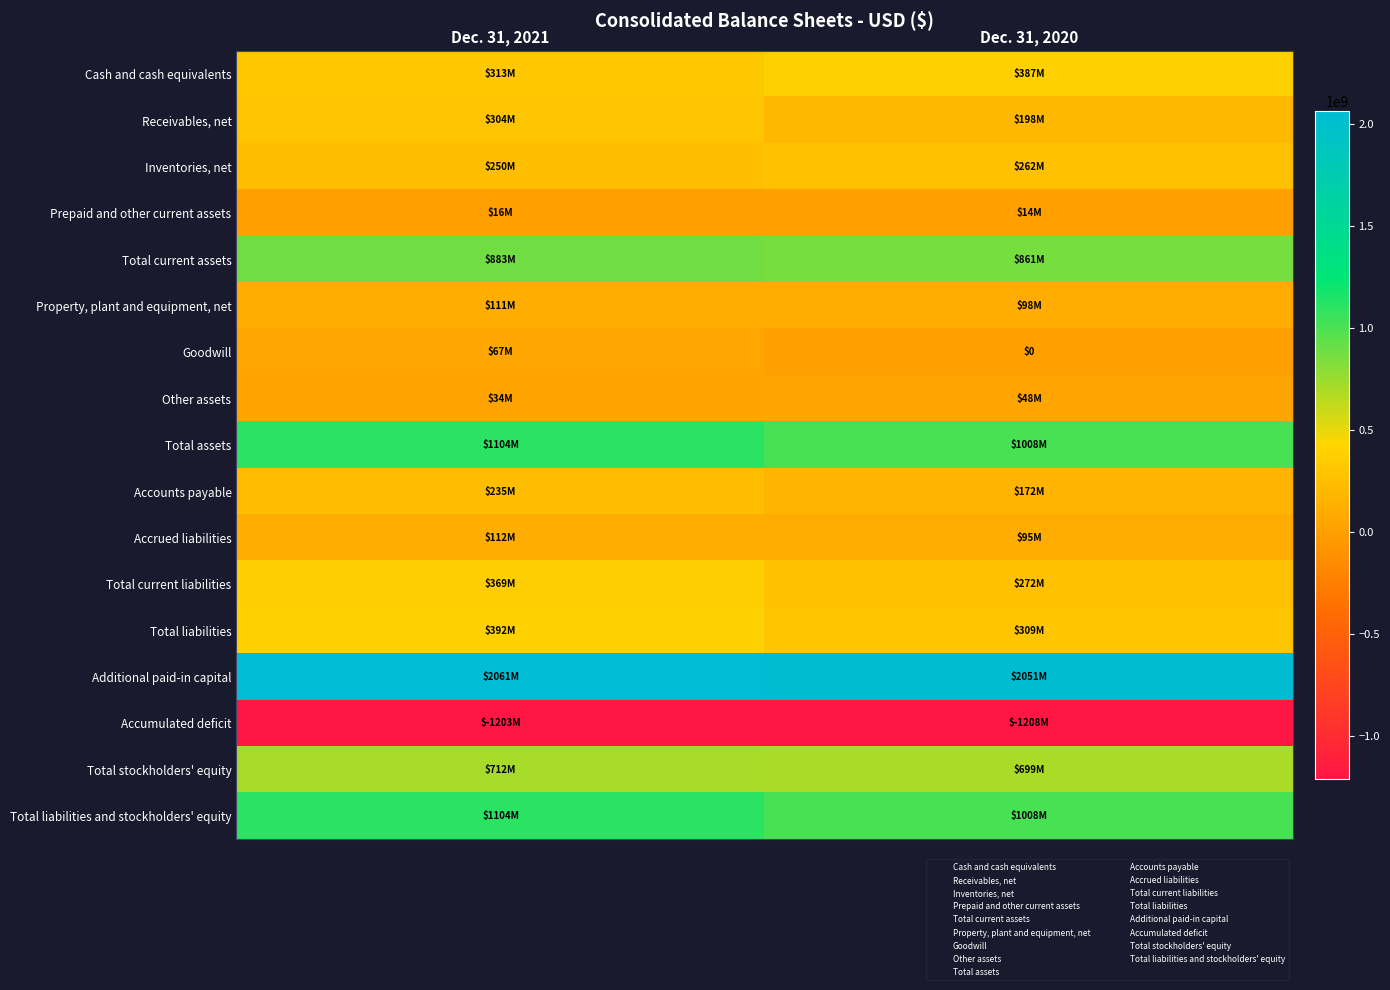

At which label does Receivables, net reach its minimum?

Dec. 31, 2020